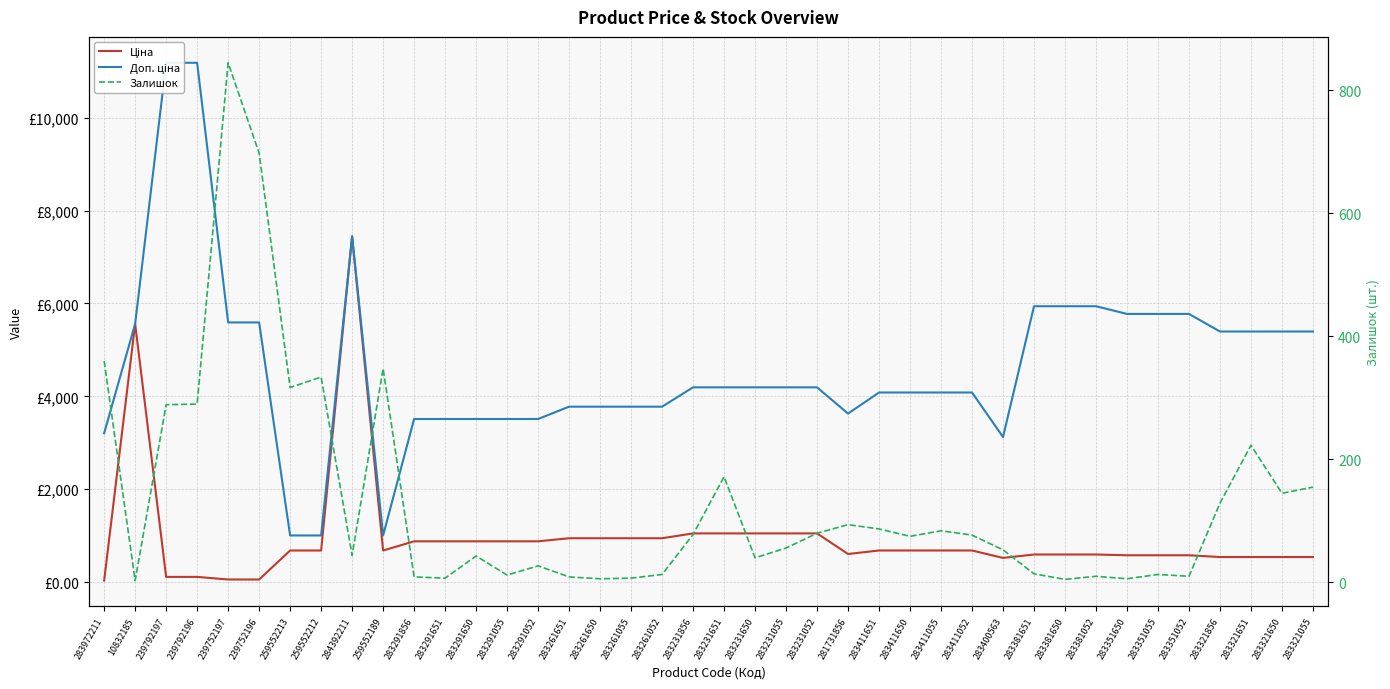

What position from the right is 283231651?

20